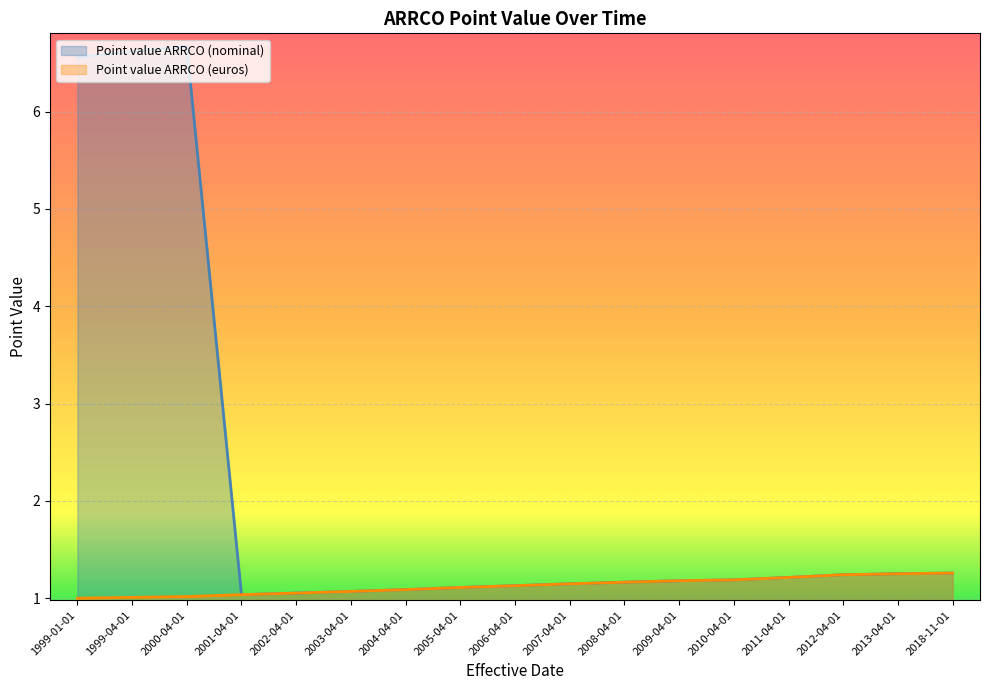

What position from the right is 2011-04-01?

4